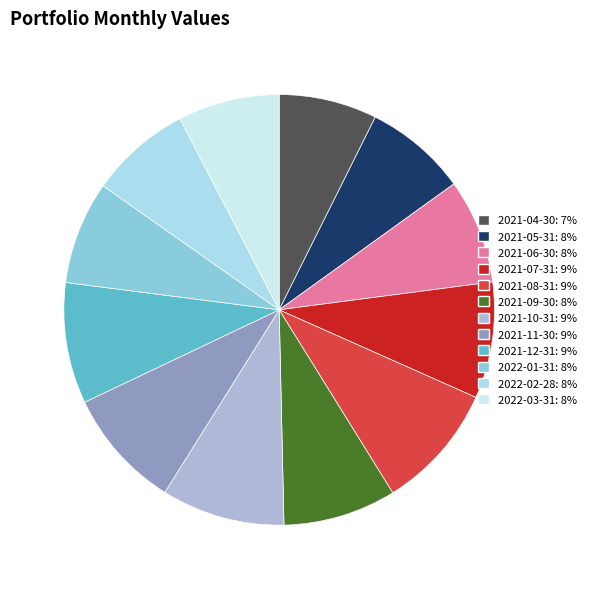

To the nearest percent, what is the difference between the largest and smallest slice percentages?

2%